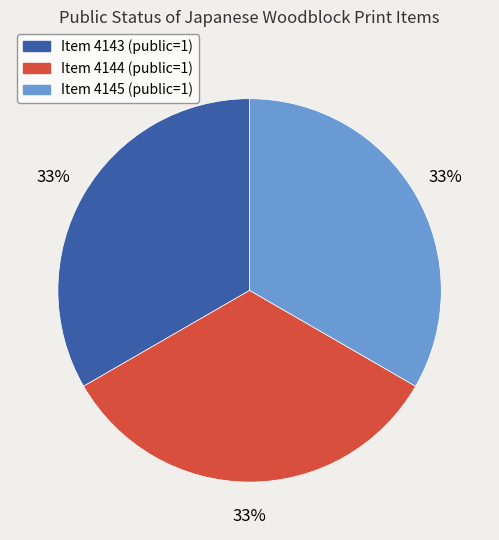

To the nearest percent, what is the average slice percentage?

33%